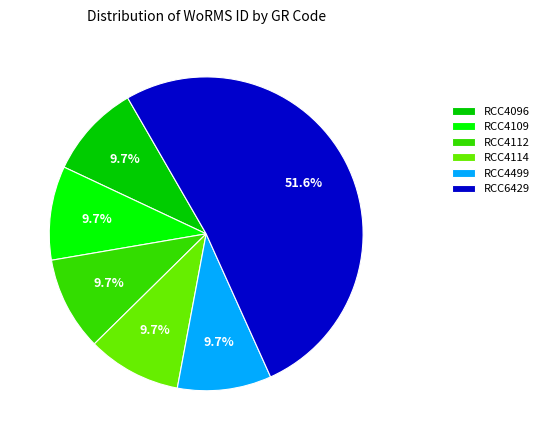

What percentage is the RCC4499 slice, to the nearest percent?

10%